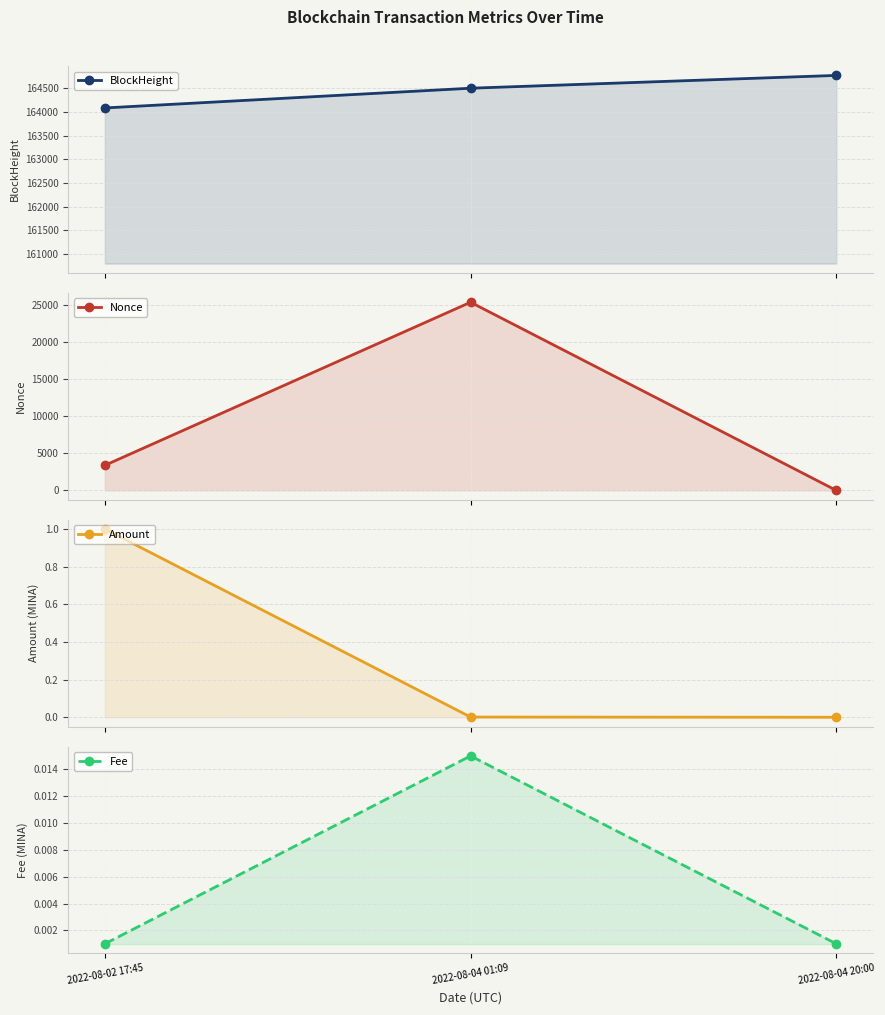

Which series has the widest spread of values?

Nonce